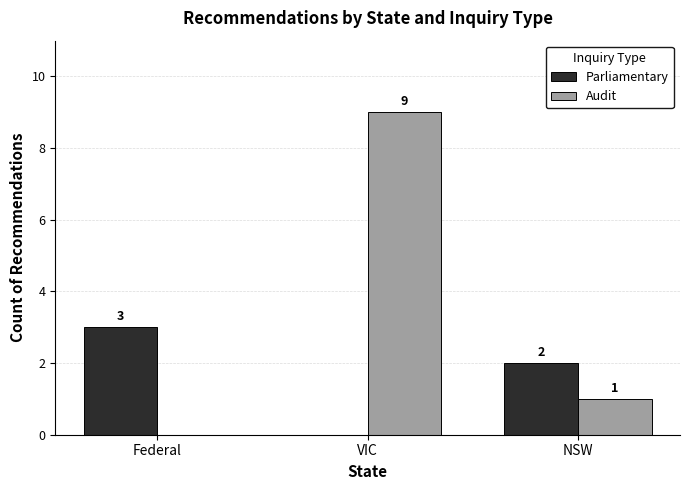

What is the total value across all series at NSW?

3